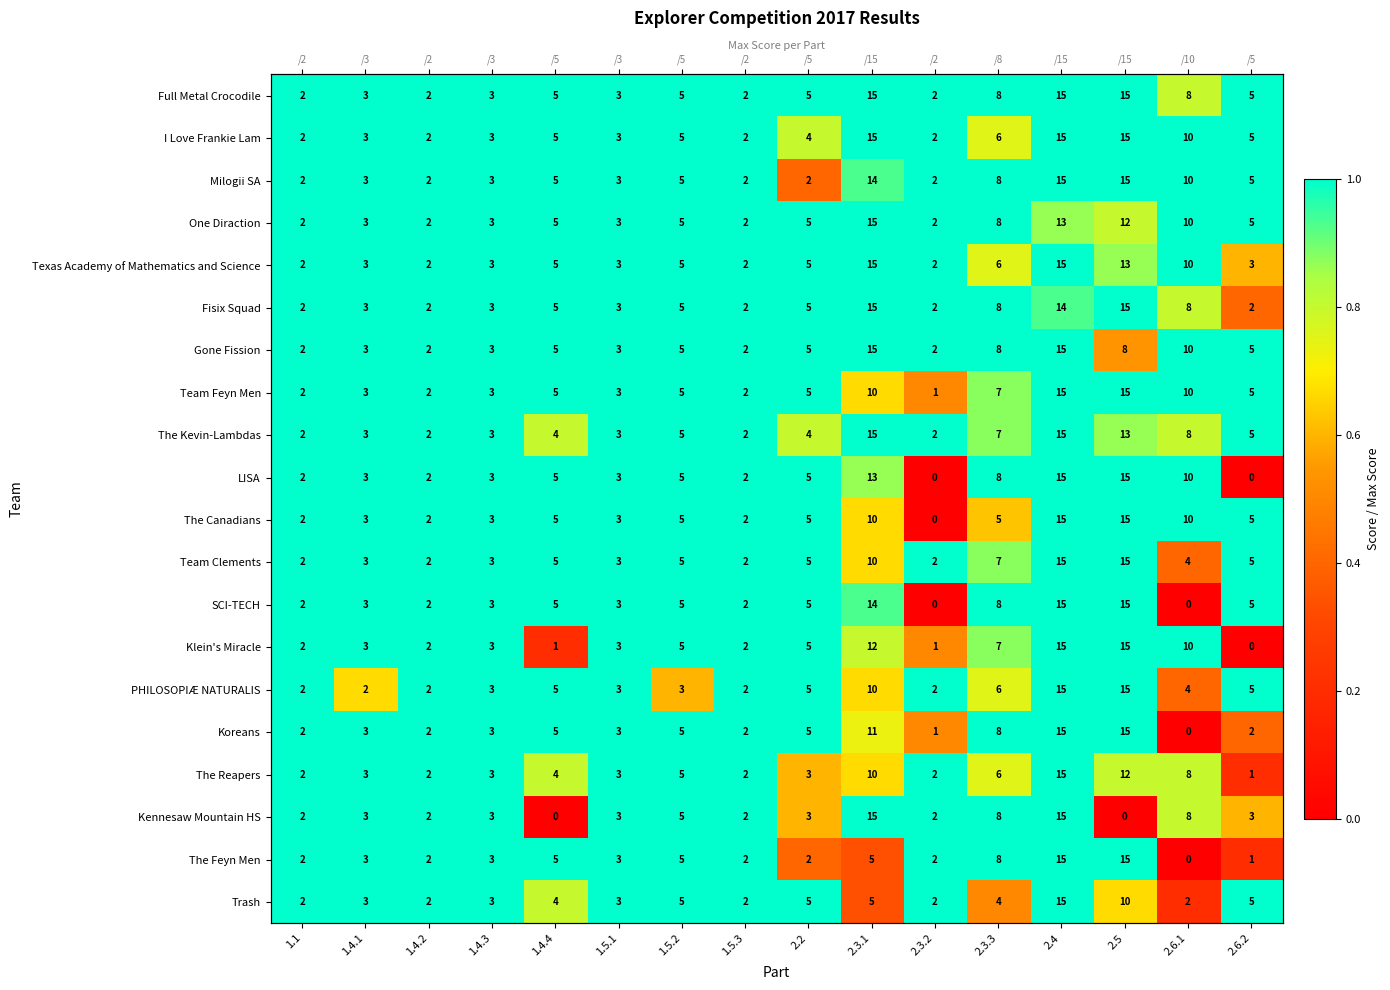

Which has a higher value, 1.5.2 or 1.5.1?

1.5.2